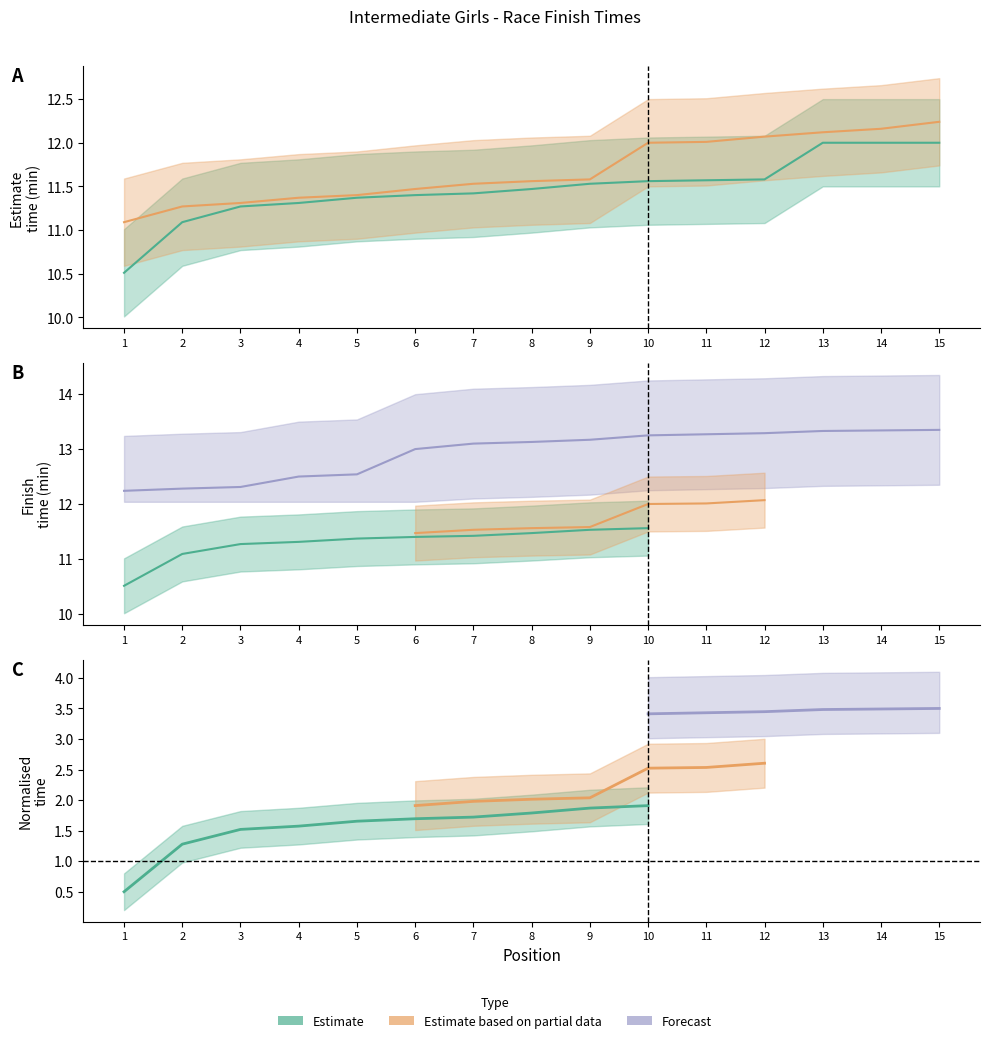

True or false: Estimate has more than 1 interior local peaks.

False